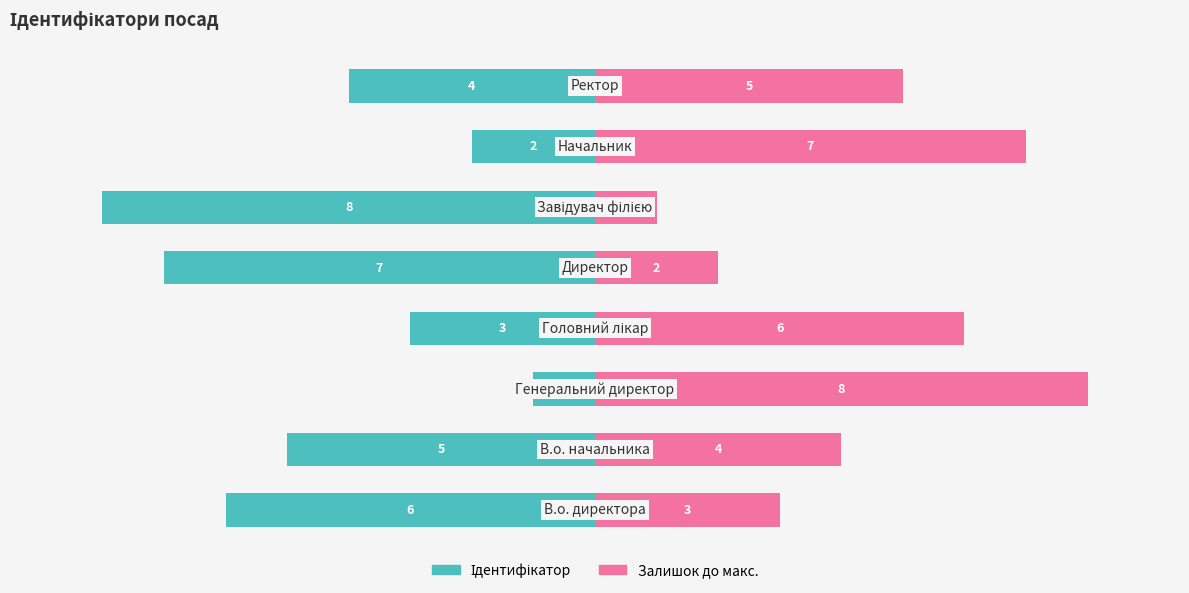

Rank the categories by Ідентифікатор value from lowest to highest.

5, 4, 0, 1, 7, 3, 6, 2